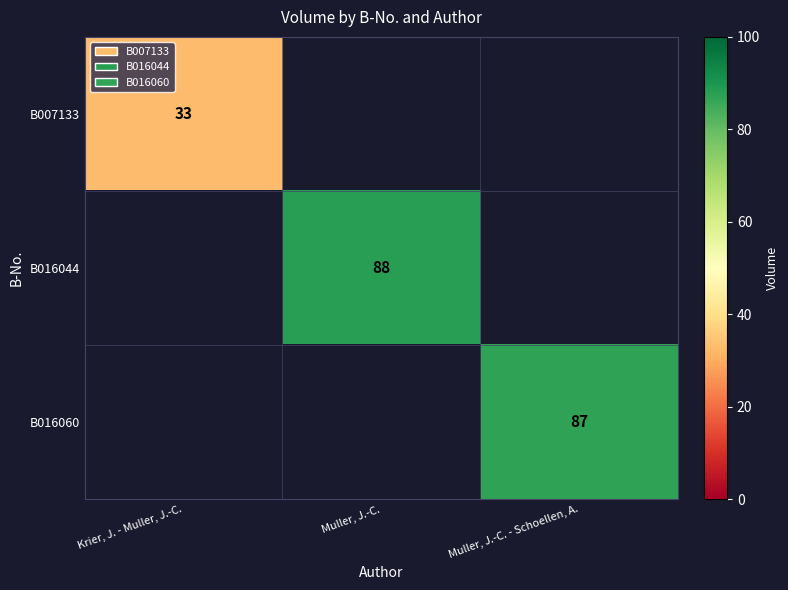

The B016044 series shows 34 at Muller, J.-C.. True or false?

False